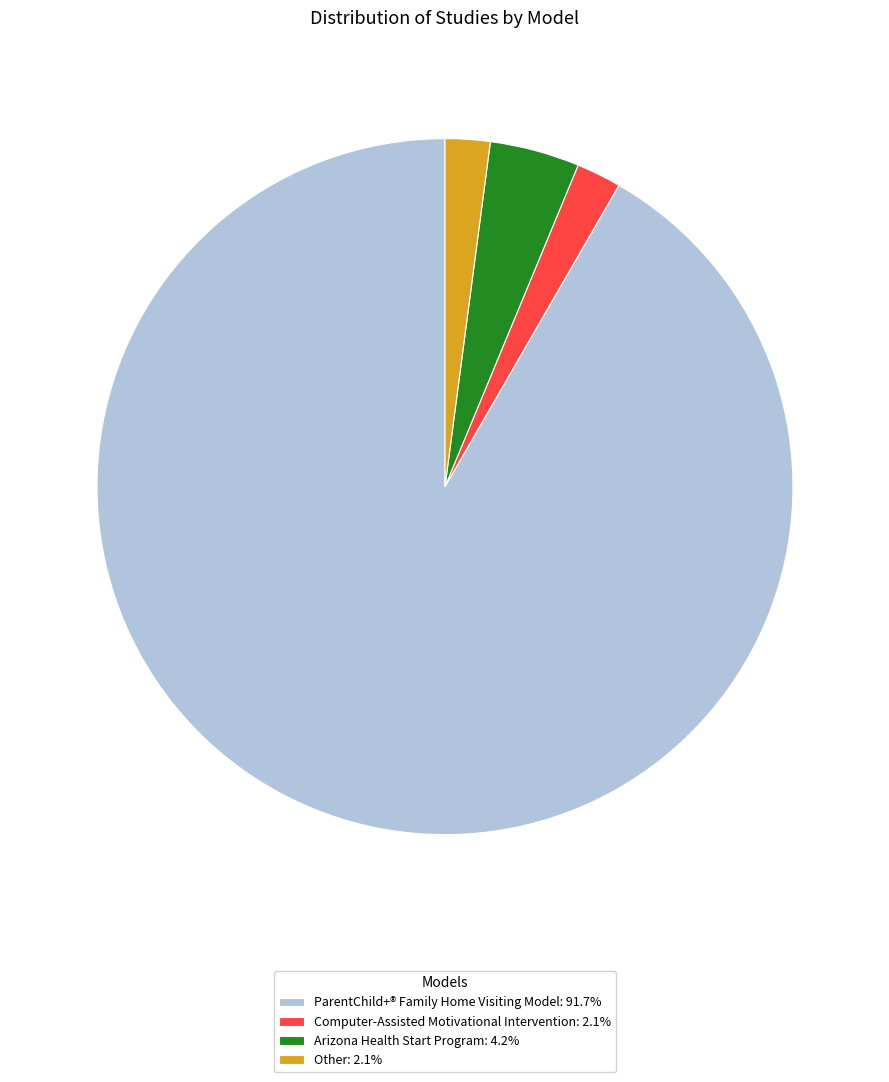

Do Computer-Assisted Motivational Intervention: 2.1% and Other: 2.1% together represent more than half of the pie?

No